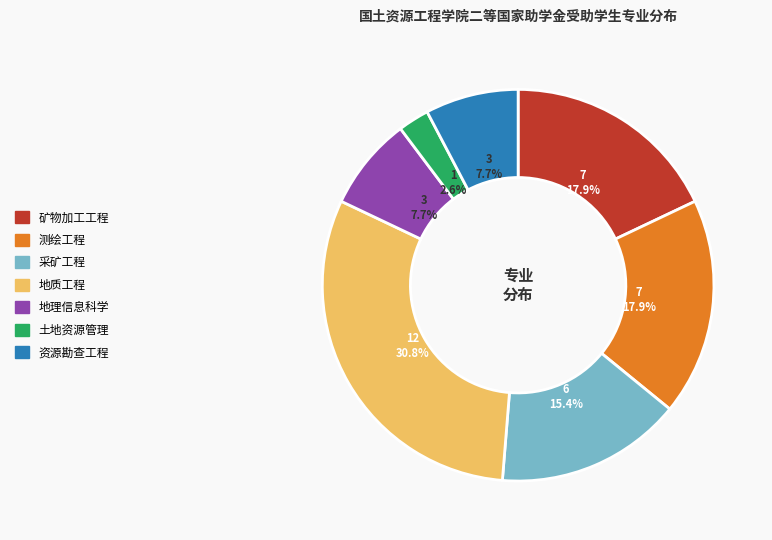

Which slice is the largest?

地质工程